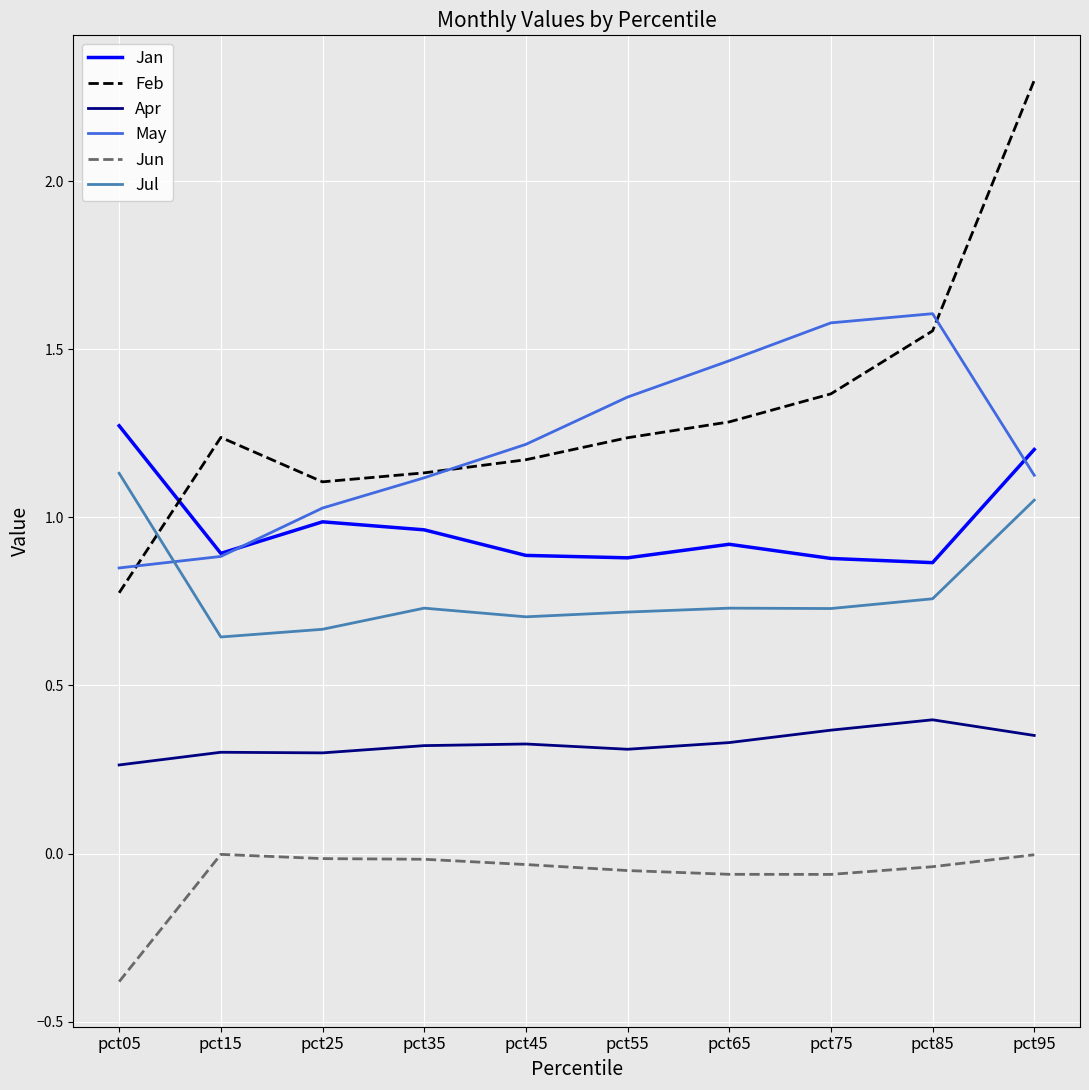

At how many categories does at least one series exceed 1?

10